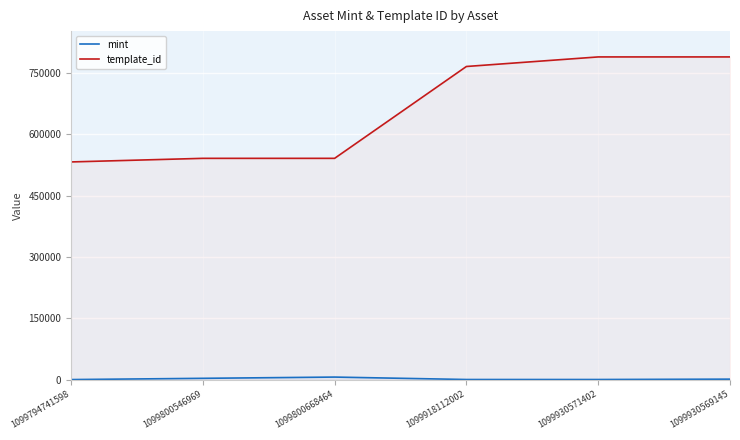

Is it true that template_id equals 941424 at 1099800546969?

False